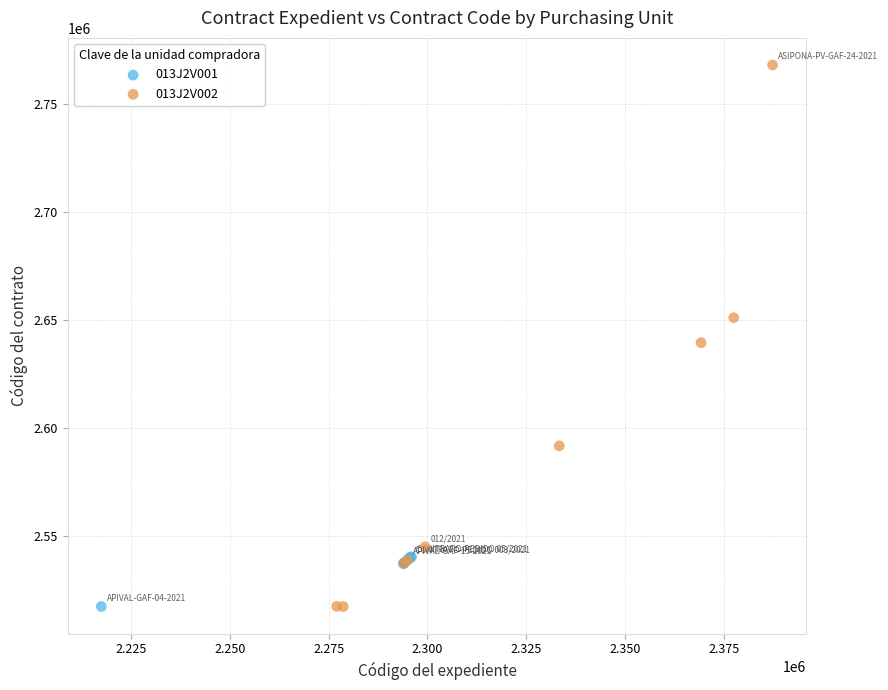

Which series has the widest spread of Y values?

013J2V002